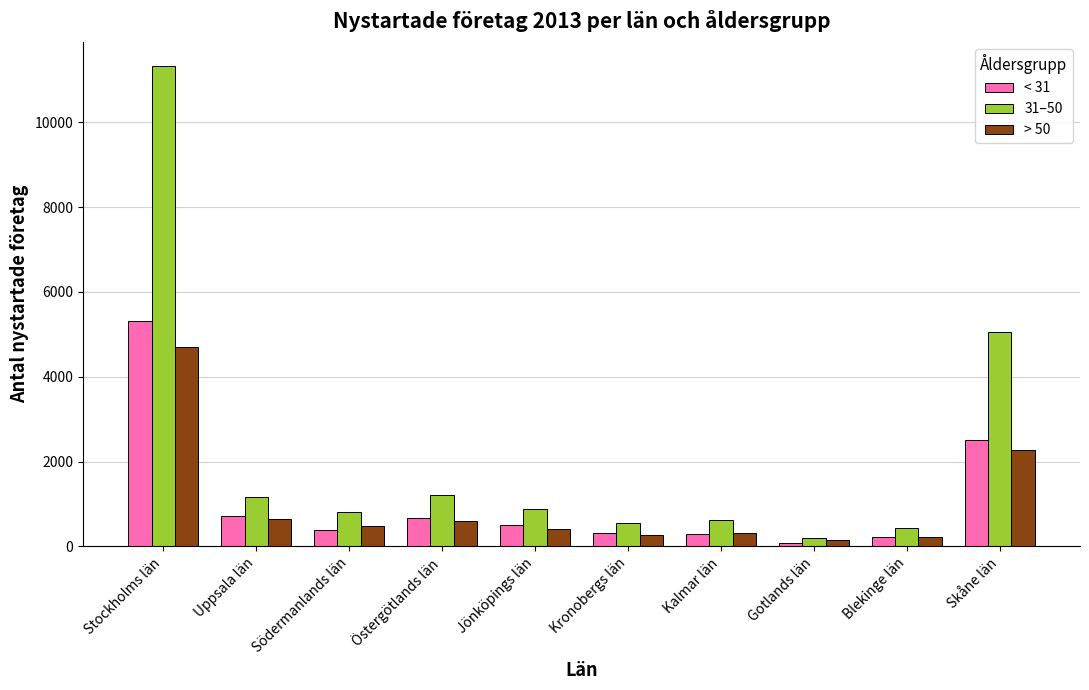

What is the label of the 10th bar from the right?

Stockholms län